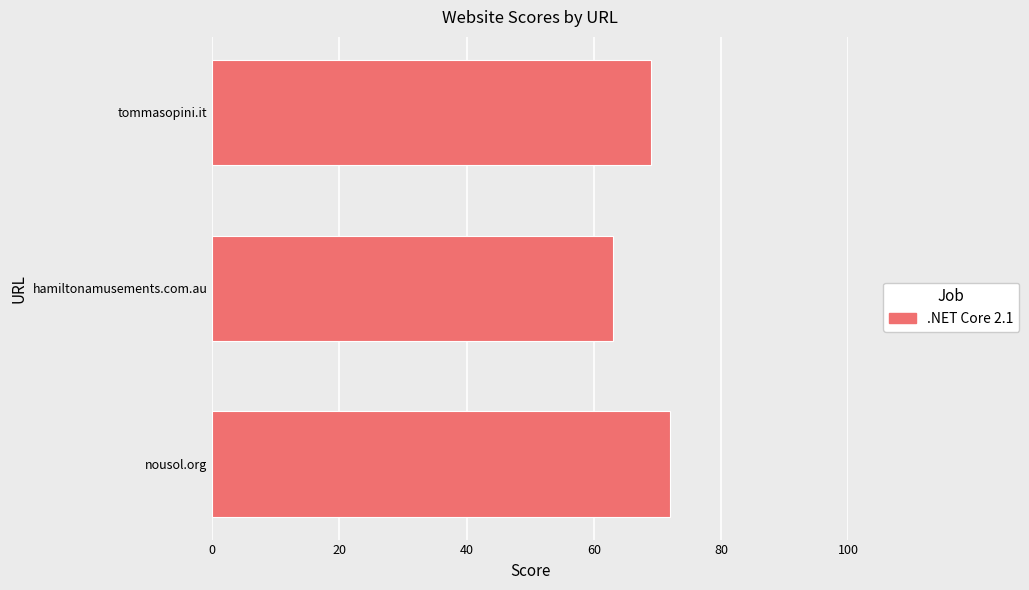

What is the smallest value displayed?

63